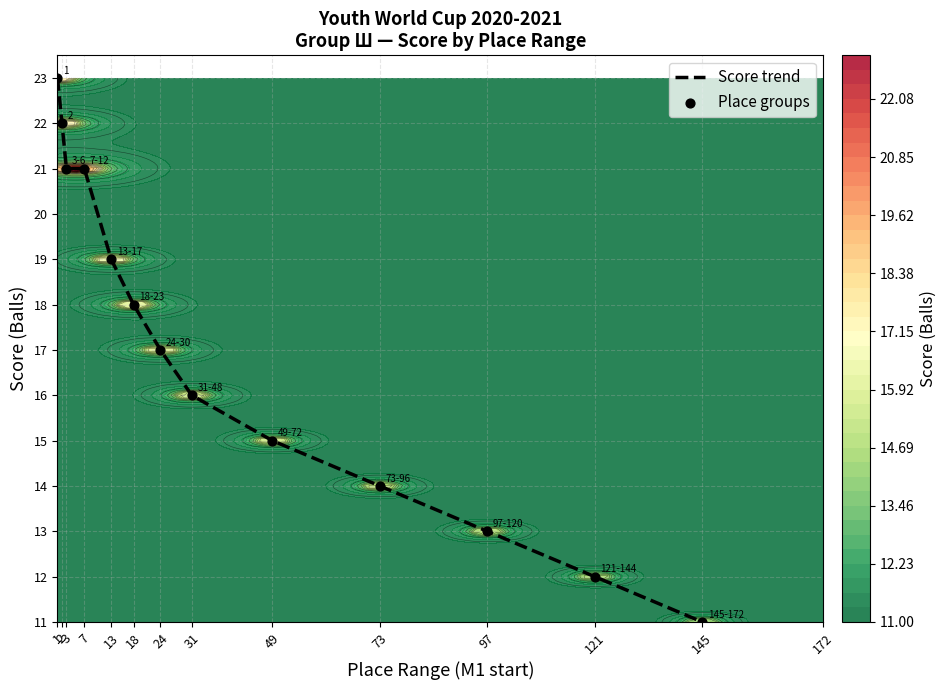

Which category has the highest value in the Score trend series?

1